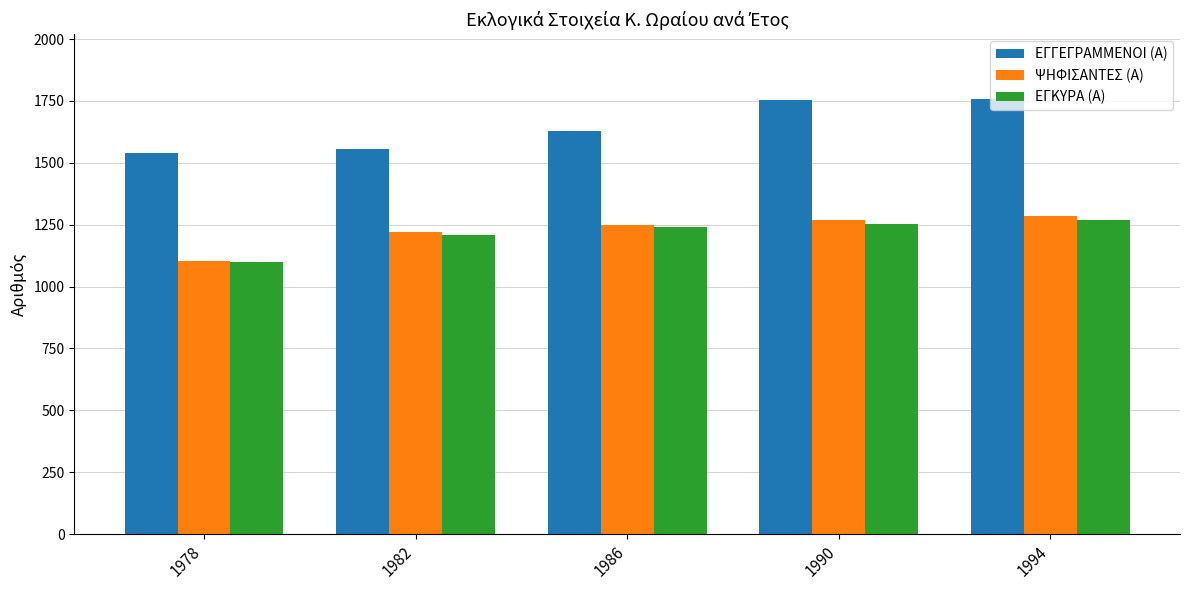

How many groups of bars are there?

5